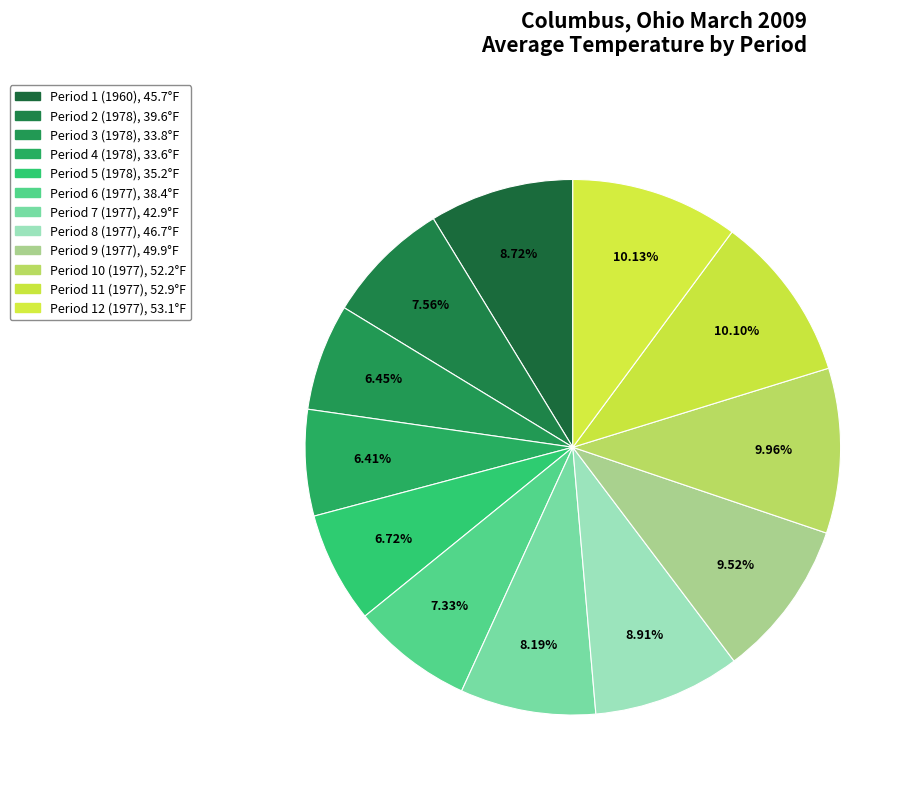

How many slices are in this pie chart?

12